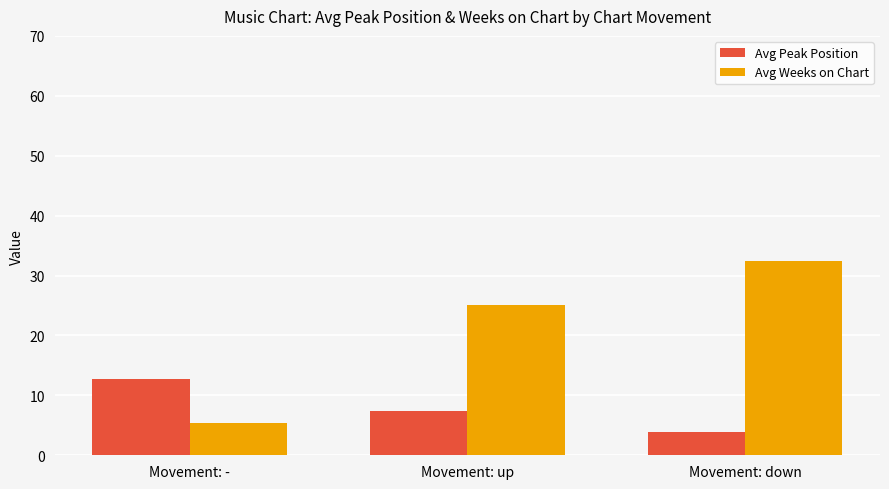

What are all the series names shown in the legend?

Avg Peak Position, Avg Weeks on Chart